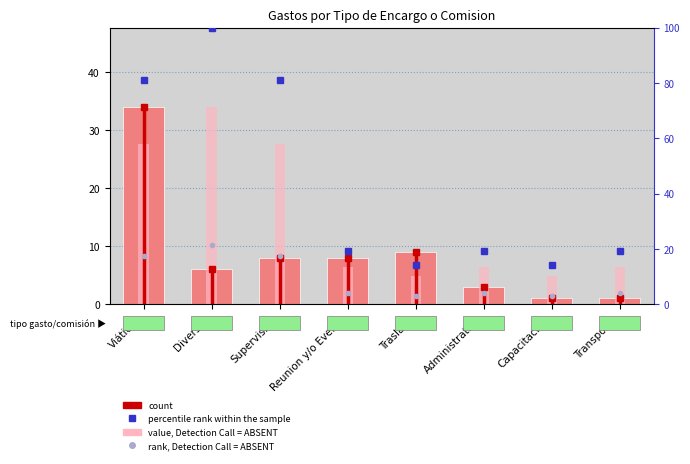

Which series changed the most between Diversas and Capacitacion?

percentile rank within the sample